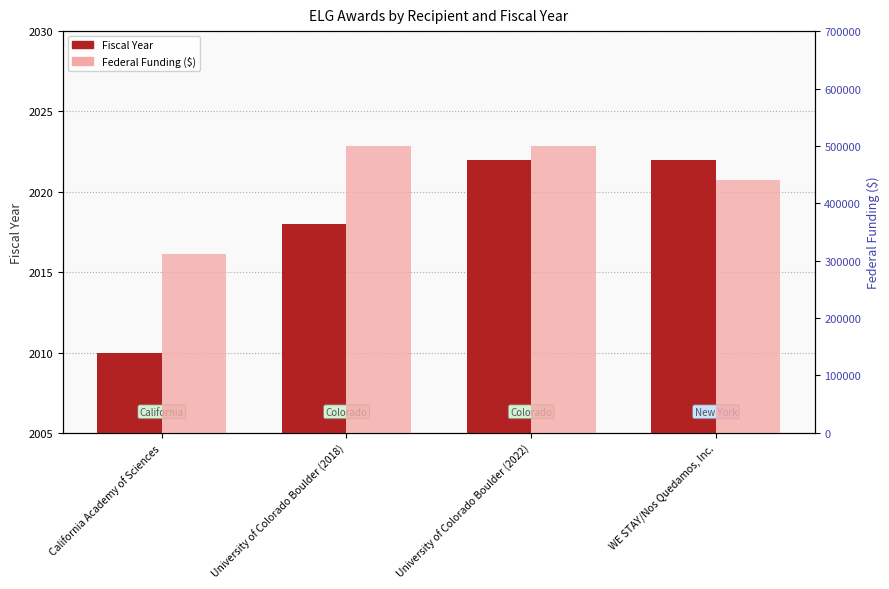

What are all the series names shown in the legend?

Fiscal Year, Federal Funding ($)